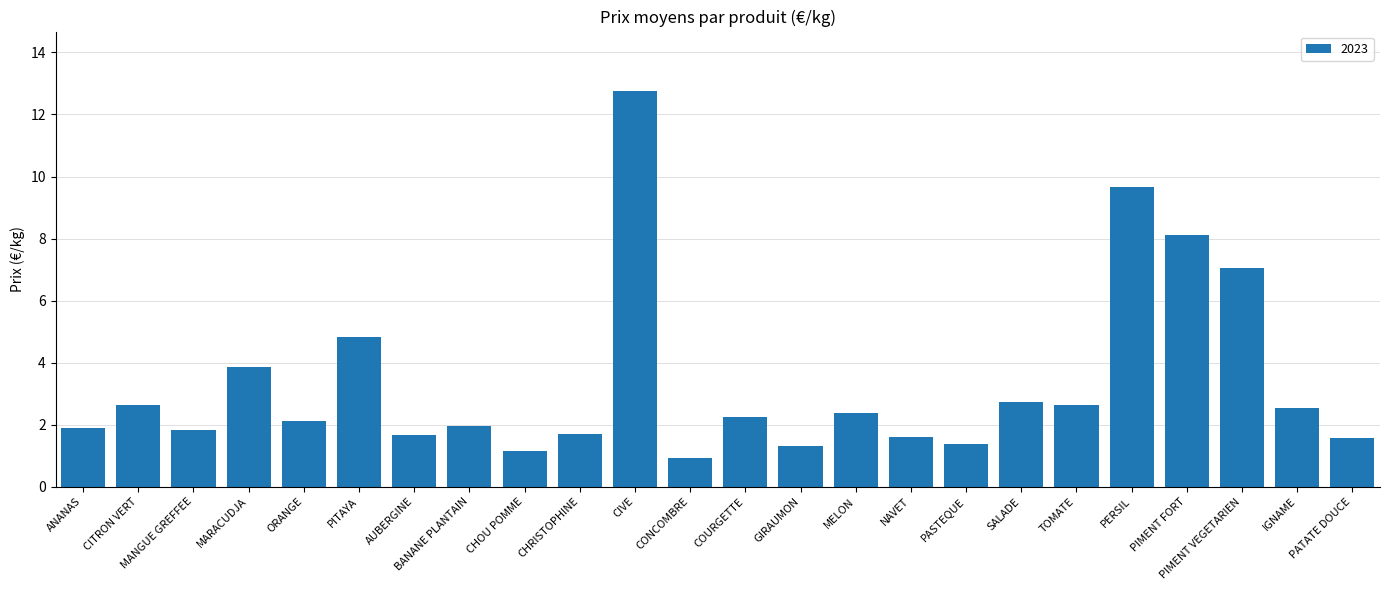

What is the maximum value shown in the chart?

12.8